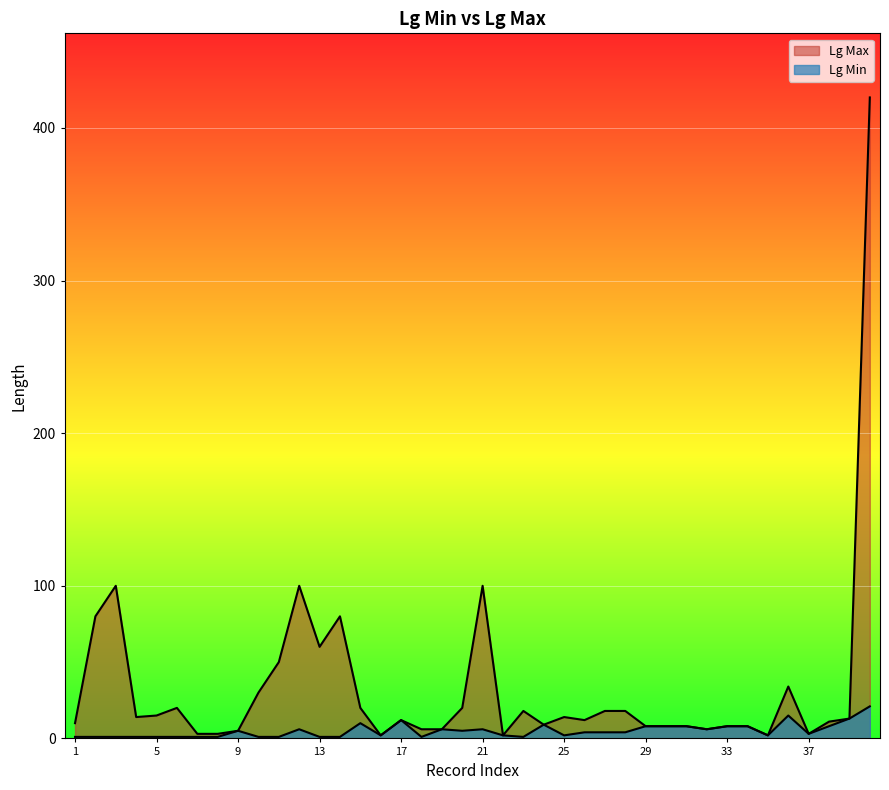

Rank the categories by value from lowest to highest.

16, 22, 35, 7, 8, 37, 9, 18, 19, 32, 29, 30, 31, 33, 34, 24, 1, 38, 17, 26, 39, 4, 25, 5, 23, 27, 28, 6, 15, 20, 10, 36, 11, 13, 2, 14, 3, 12, 21, 40